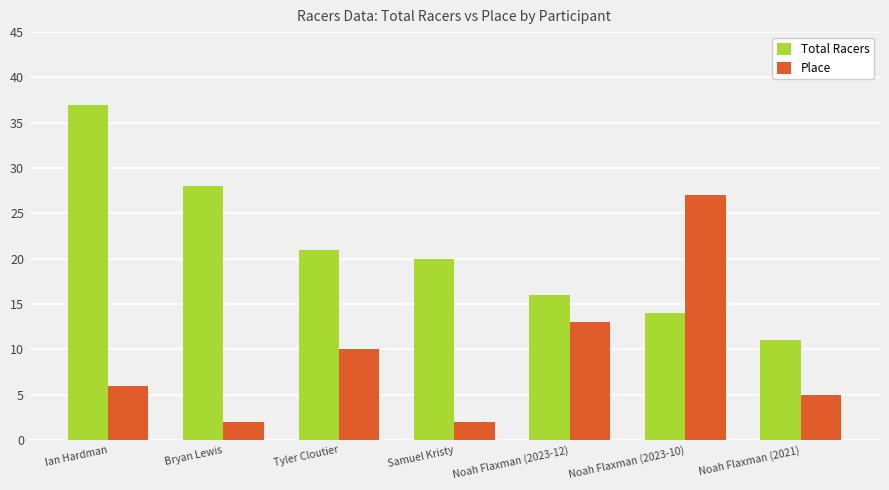

Does the chart contain any negative values?

No